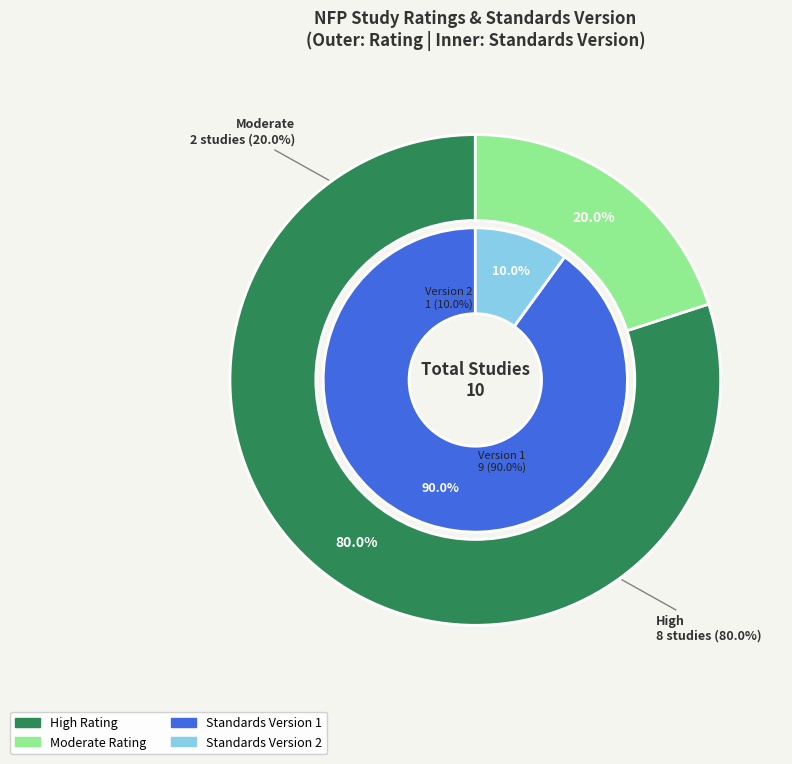

Which has a higher value, Moderate or 8?

Moderate